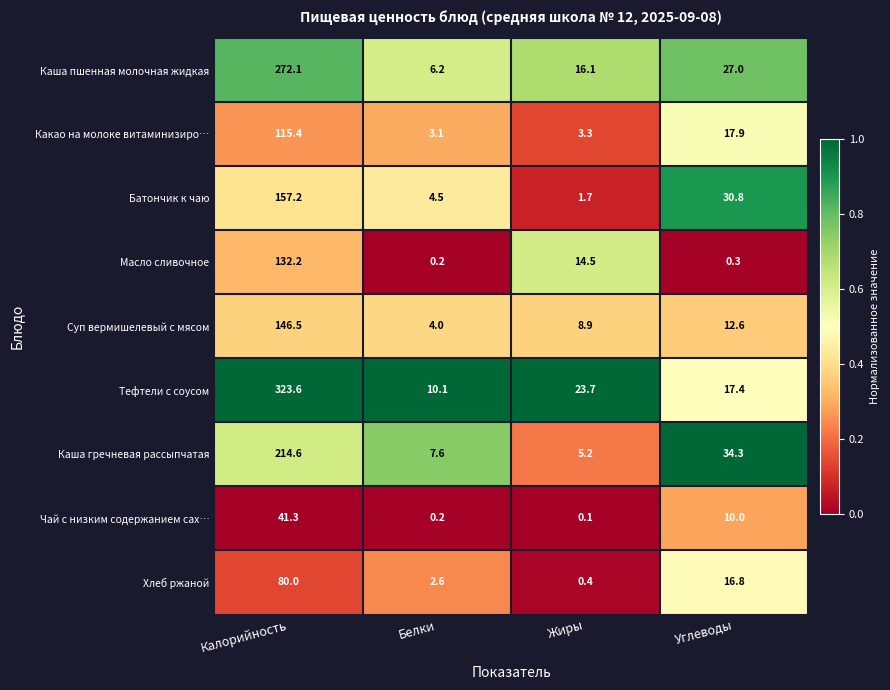

The Масло сливочное series shows 22.3 at Жиры. True or false?

False